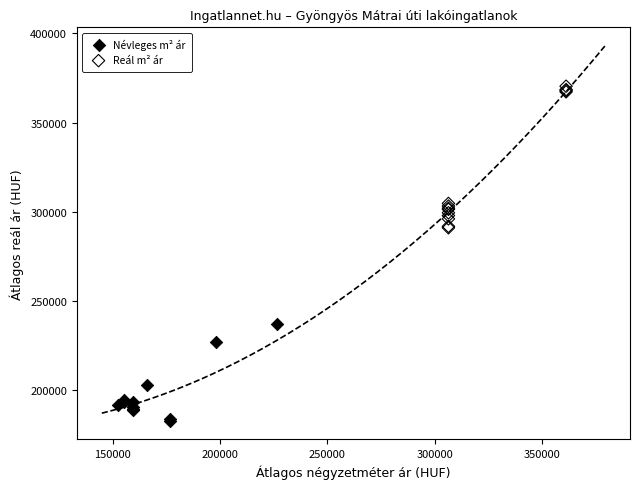

Which series reaches the minimum Y coordinate?

Névleges m² ár